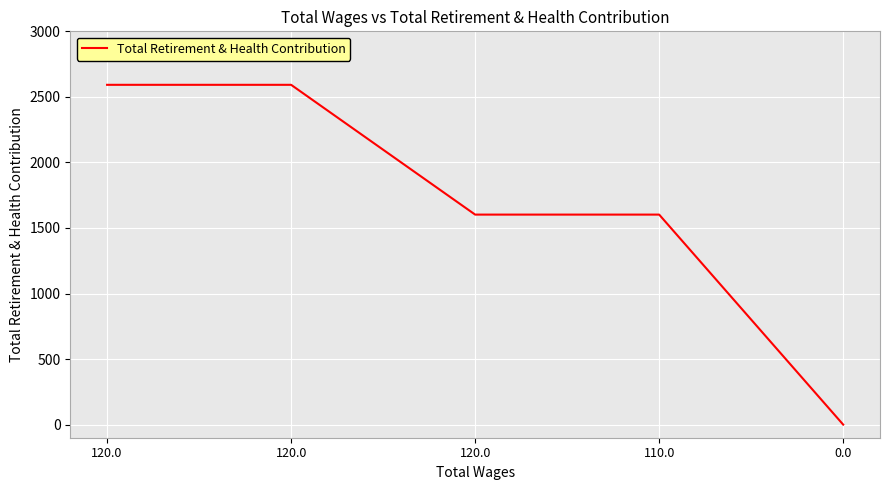

What is the approximate value at 120.0, to the nearest 100?

2600